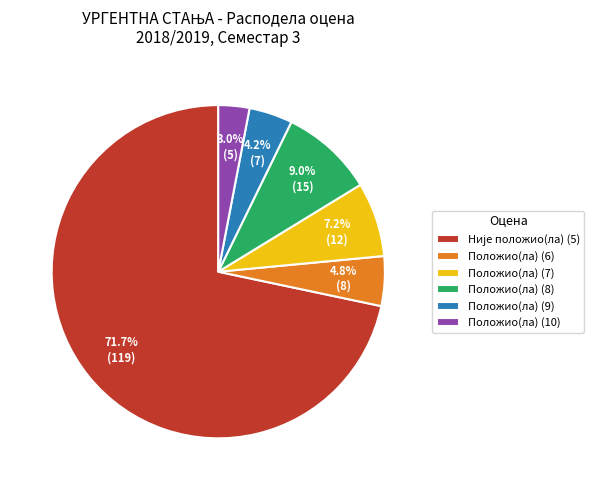

Is it true that Положио(ла) (7) is 7% of the pie?

True